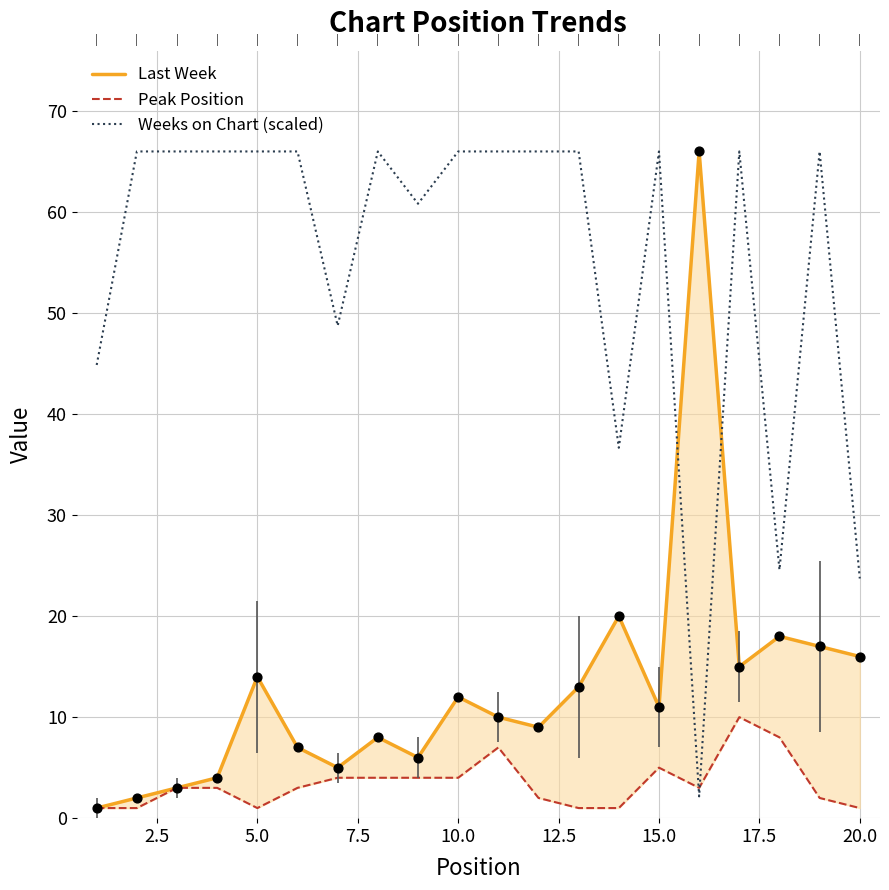

What are all the series names shown in the legend?

Last Week, Peak Position, Weeks on Chart (scaled)